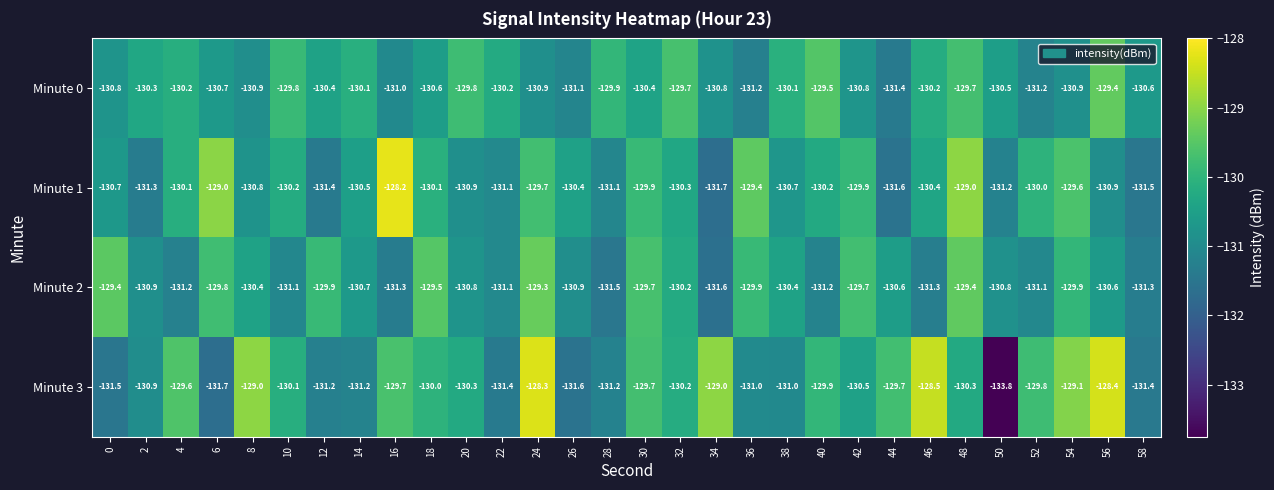

Read the Minute 0 value at 48.

-129.7